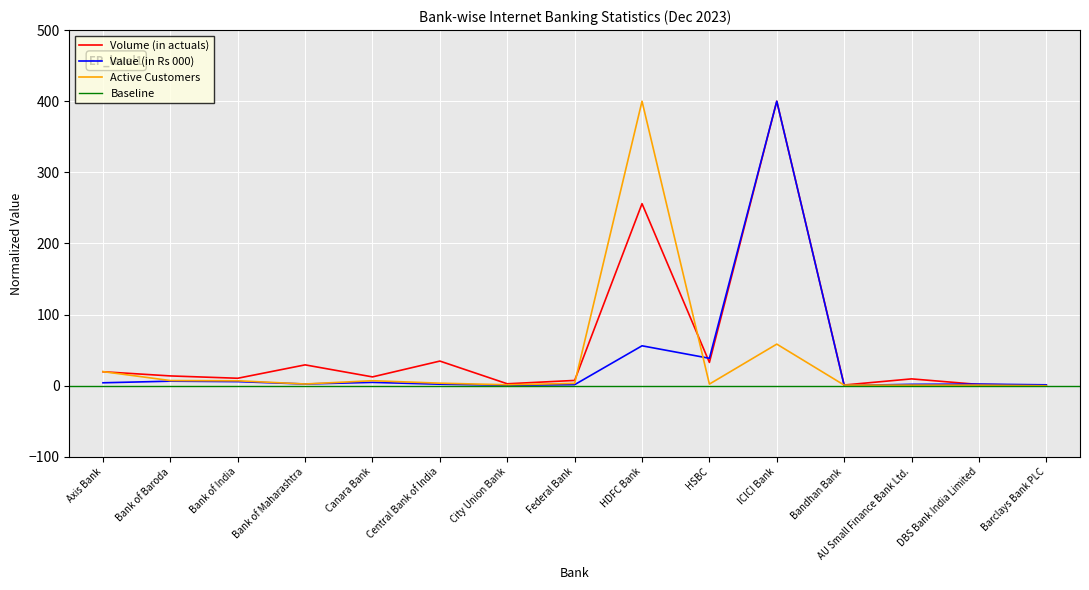

What is the maximum value for Volume (in actuals)?

400.0